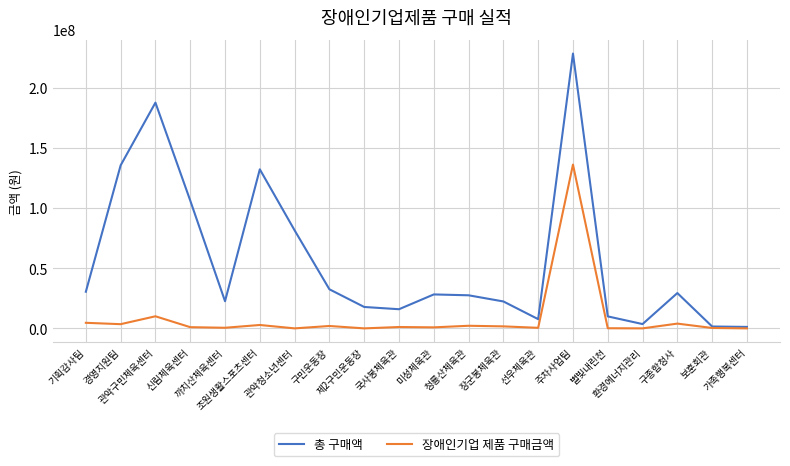

Which series has the largest range (max minus min)?

총 구매액